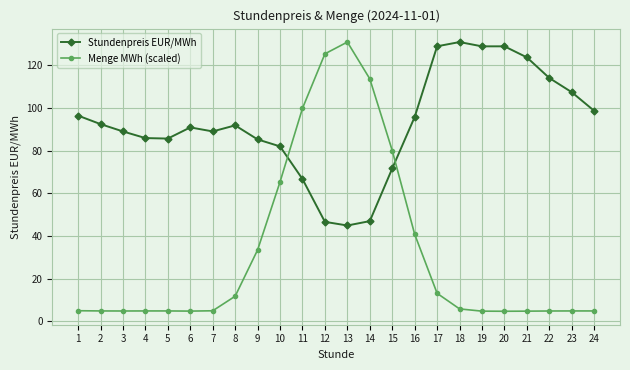

True or false: Menge MWh (scaled) has more than 0 interior local peaks.

True